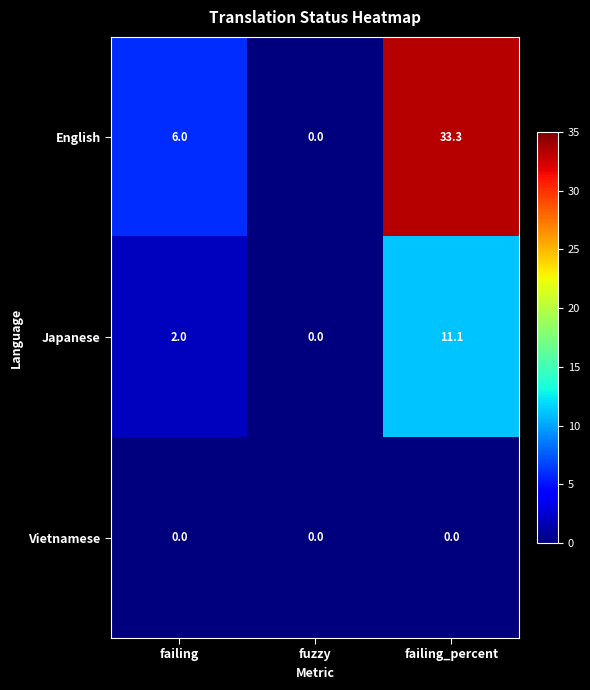

What is the average value of the Japanese series?

4.4